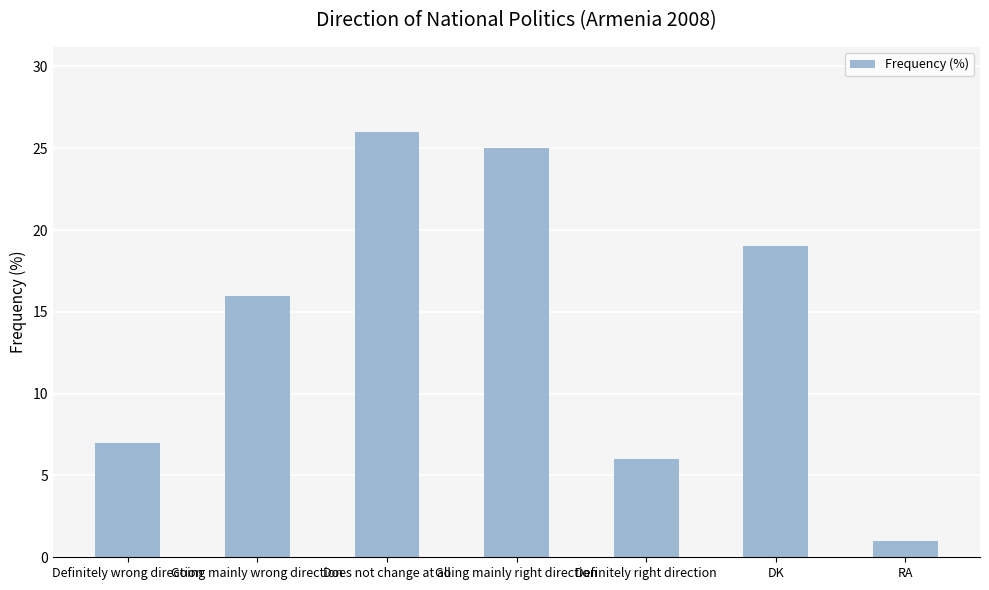

At which category does the chart reach its minimum across all series?

RA